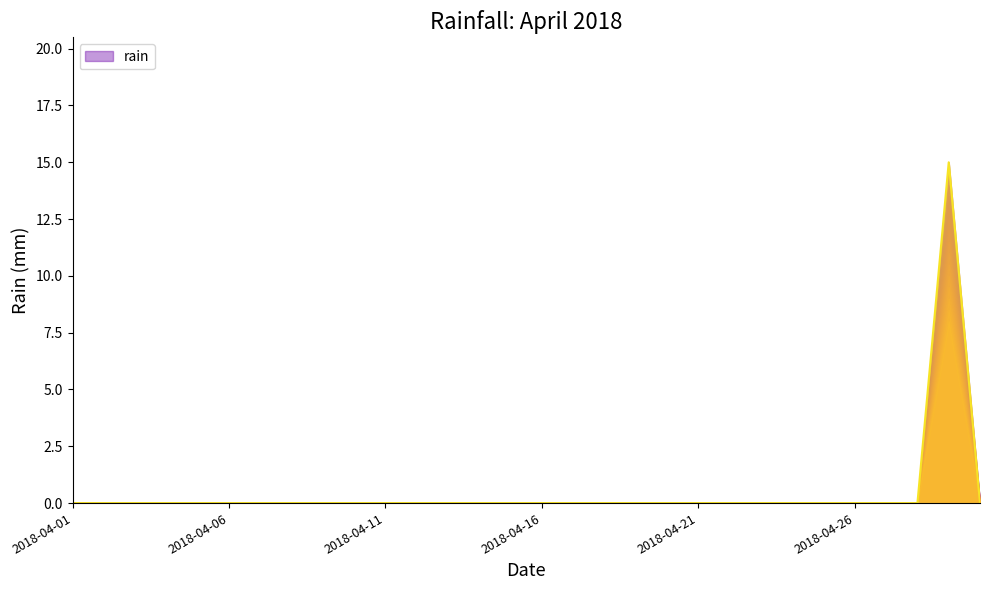

Reading right to left, list all the values displayed in this chart.

2018-04-30=0	2018-04-29=15	2018-04-28=0	2018-04-27=0	2018-04-26=0	2018-04-25=0	2018-04-24=0	2018-04-23=0	2018-04-22=0	2018-04-21=0	2018-04-20=0	2018-04-19=0	2018-04-18=0	2018-04-17=0	2018-04-16=0	2018-04-15=0	2018-04-14=0	2018-04-13=0	2018-04-12=0	2018-04-11=0	2018-04-10=0	2018-04-09=0	2018-04-08=0	2018-04-07=0	2018-04-06=0	2018-04-05=0	2018-04-04=0	2018-04-03=0	2018-04-02=0	2018-04-01=0